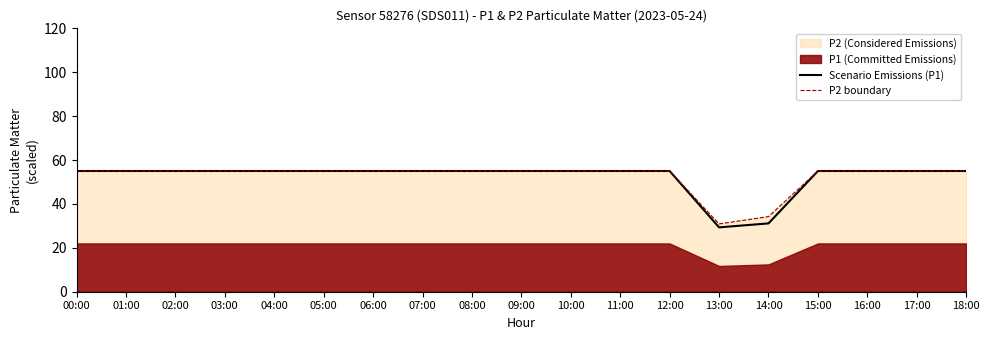

What is the highest value of the P2 boundary series?

55.0